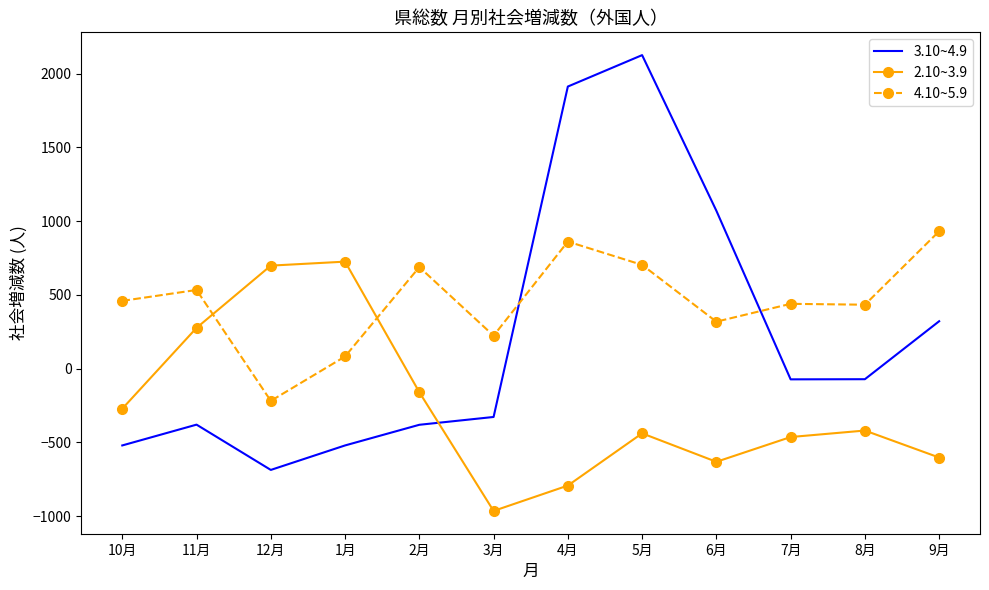

What is the maximum value shown in the chart?

2125